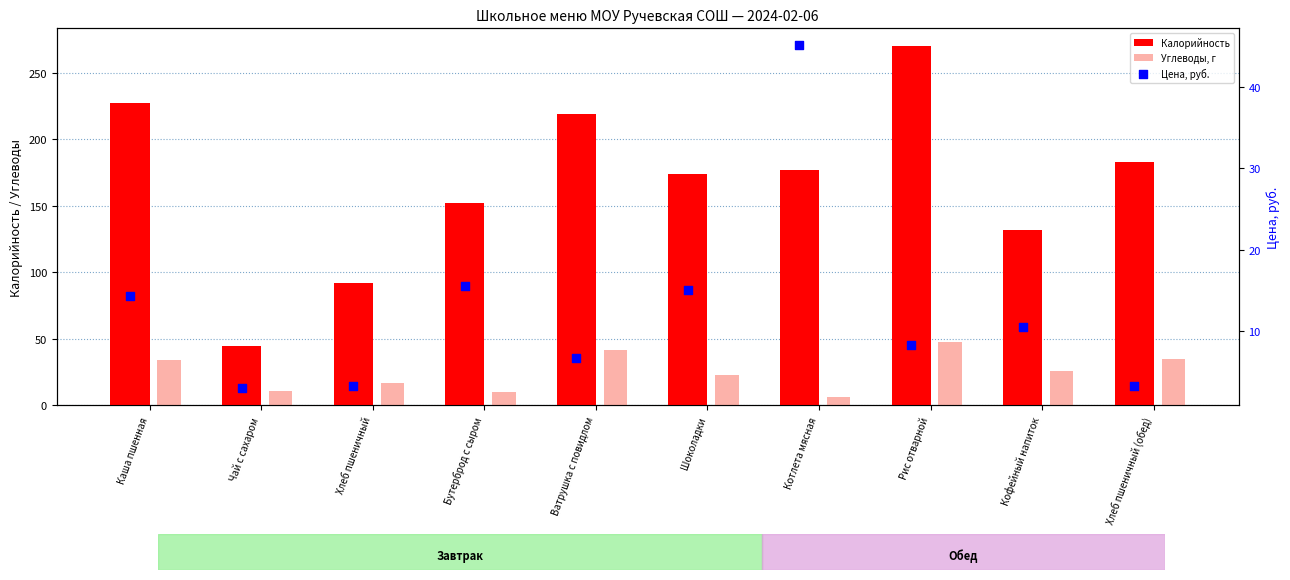

Which series has the widest spread of Y values?

Калорийность